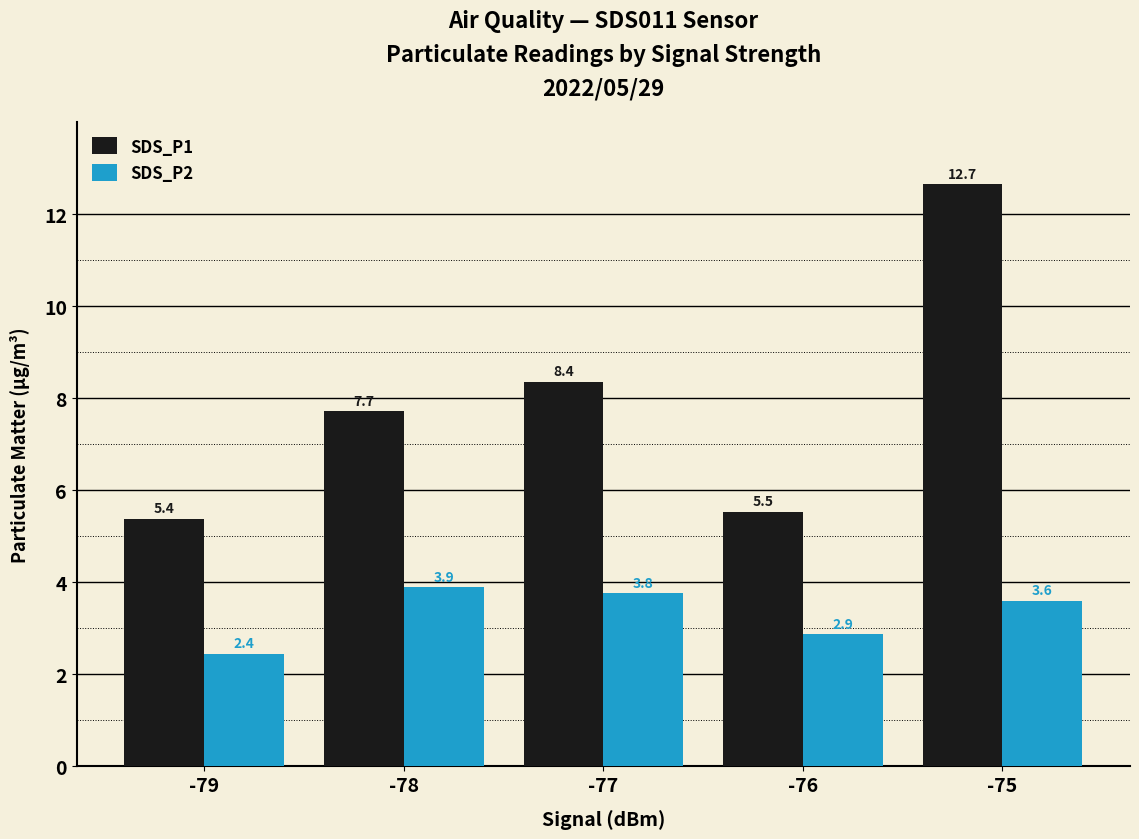

At which category is the sum across all series the highest?

-75